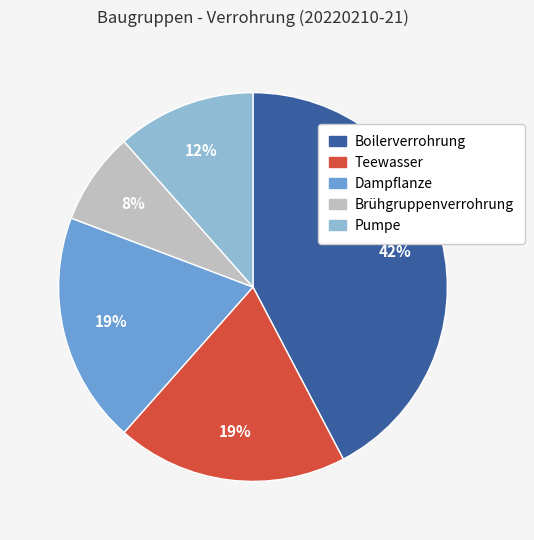

Count the number of slices in the pie.

5